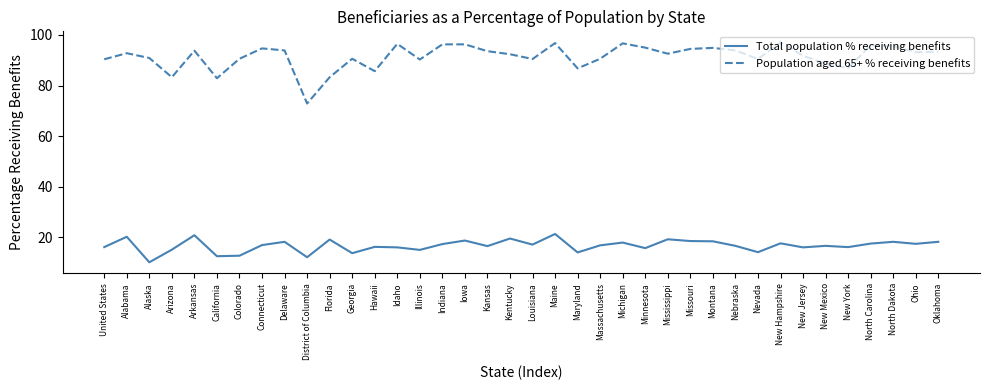

Rank the series by their average value, from lowest to highest.

Total population % receiving benefits, Population aged 65+ % receiving benefits